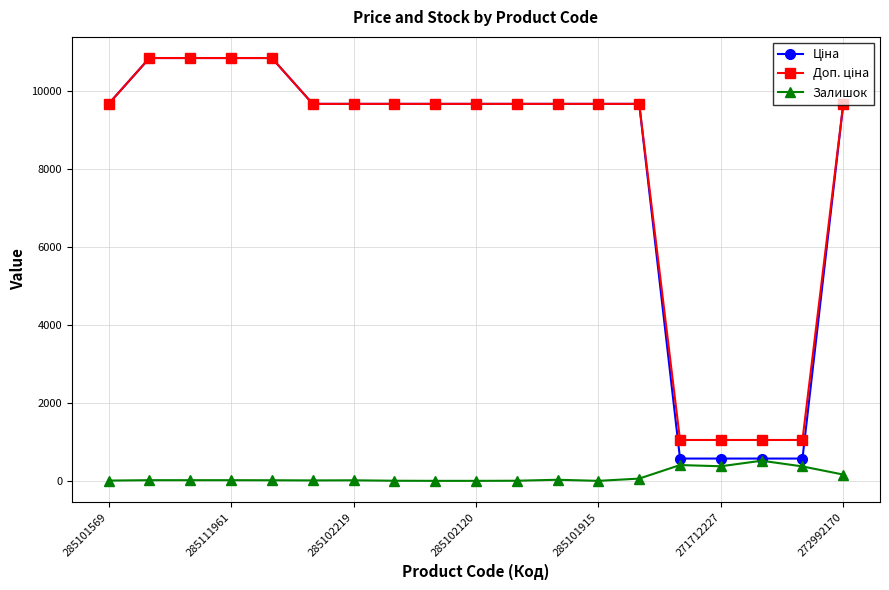

At how many categories does at least one series exceed 6381?

15